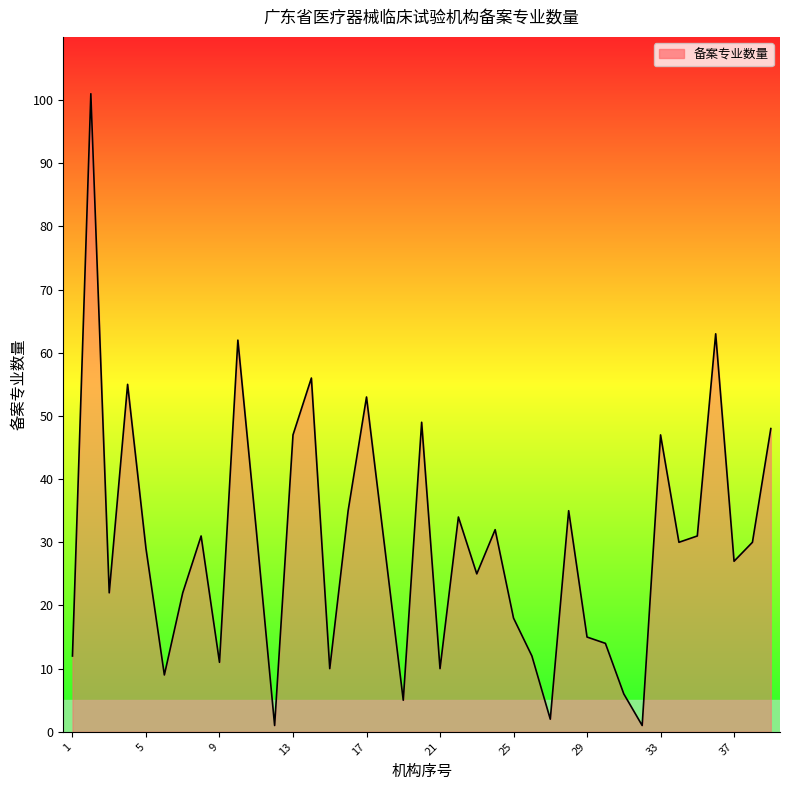

What is the difference between the maximum and minimum values?

100